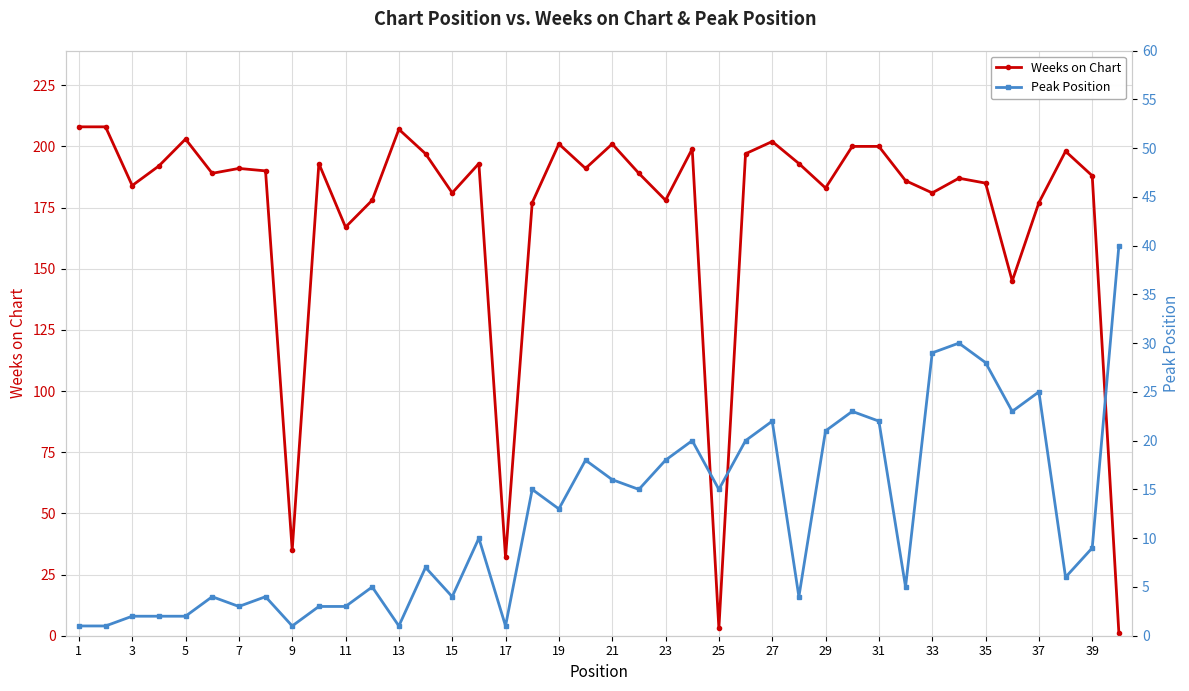

Count the number of data series in this chart.

2